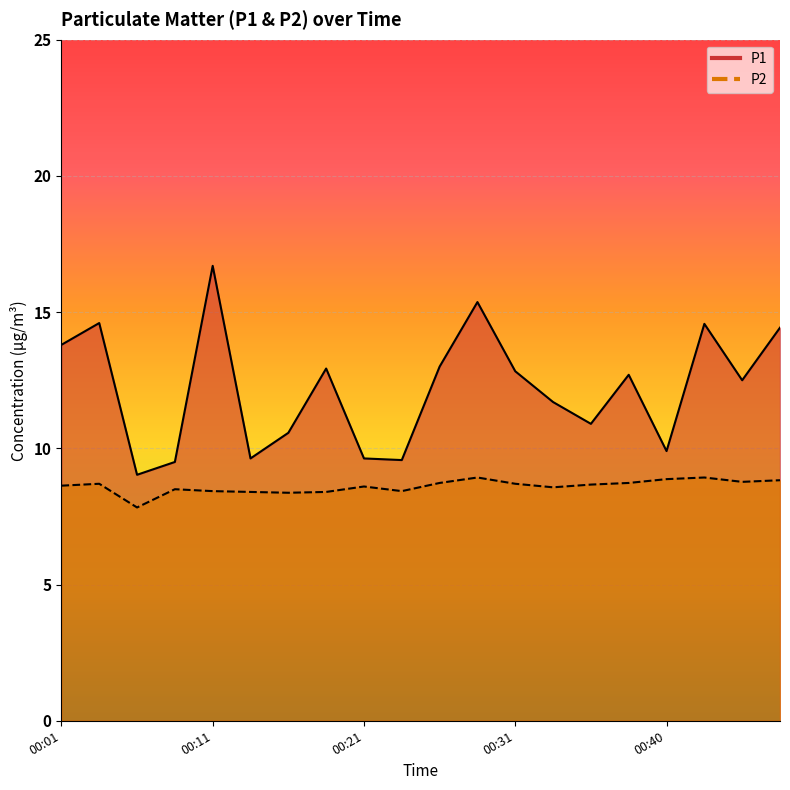

What are all the series names shown in the legend?

P1, P2